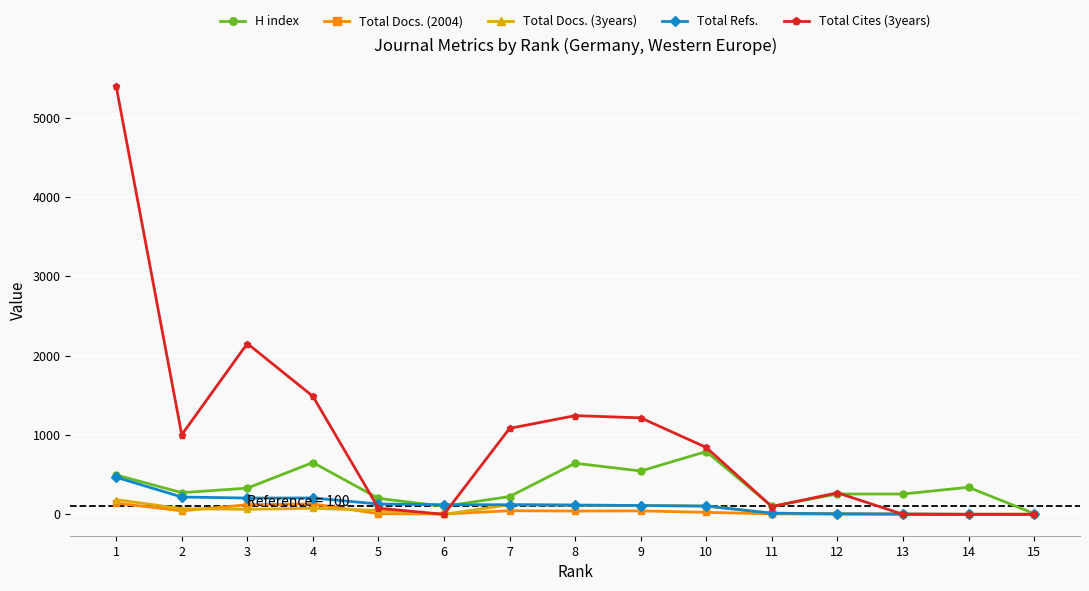

Which series changed the most between 6 and 15?

Total Refs.